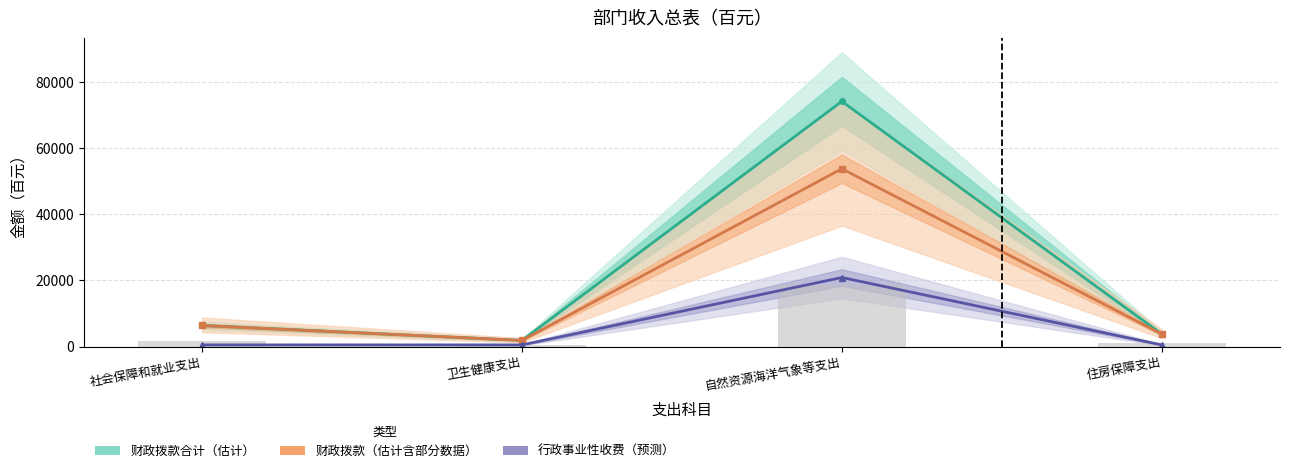

What are all the series names shown in the legend?

财政拨款合计（估计）, 财政拨款（估计含部分数据）, 行政事业性收费（预测）